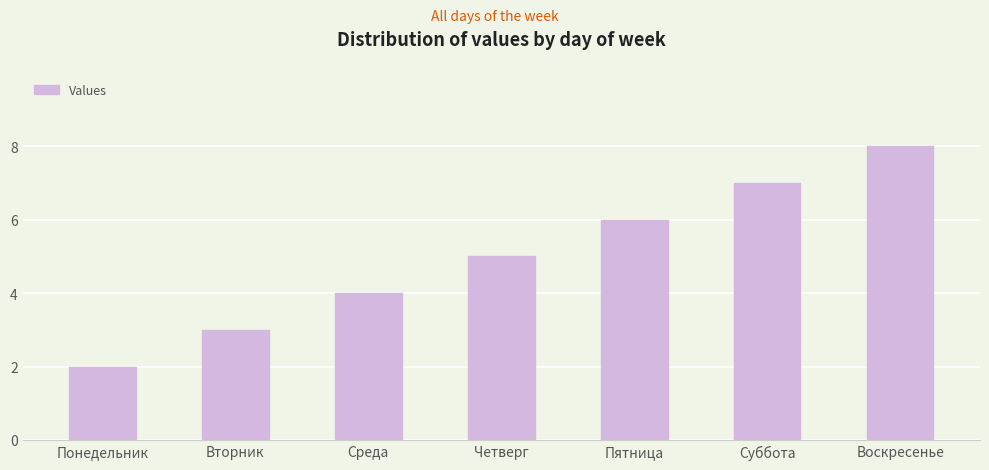

Reading right to left, what are all the values shown in this chart?

8	7	6	5	4	3	2